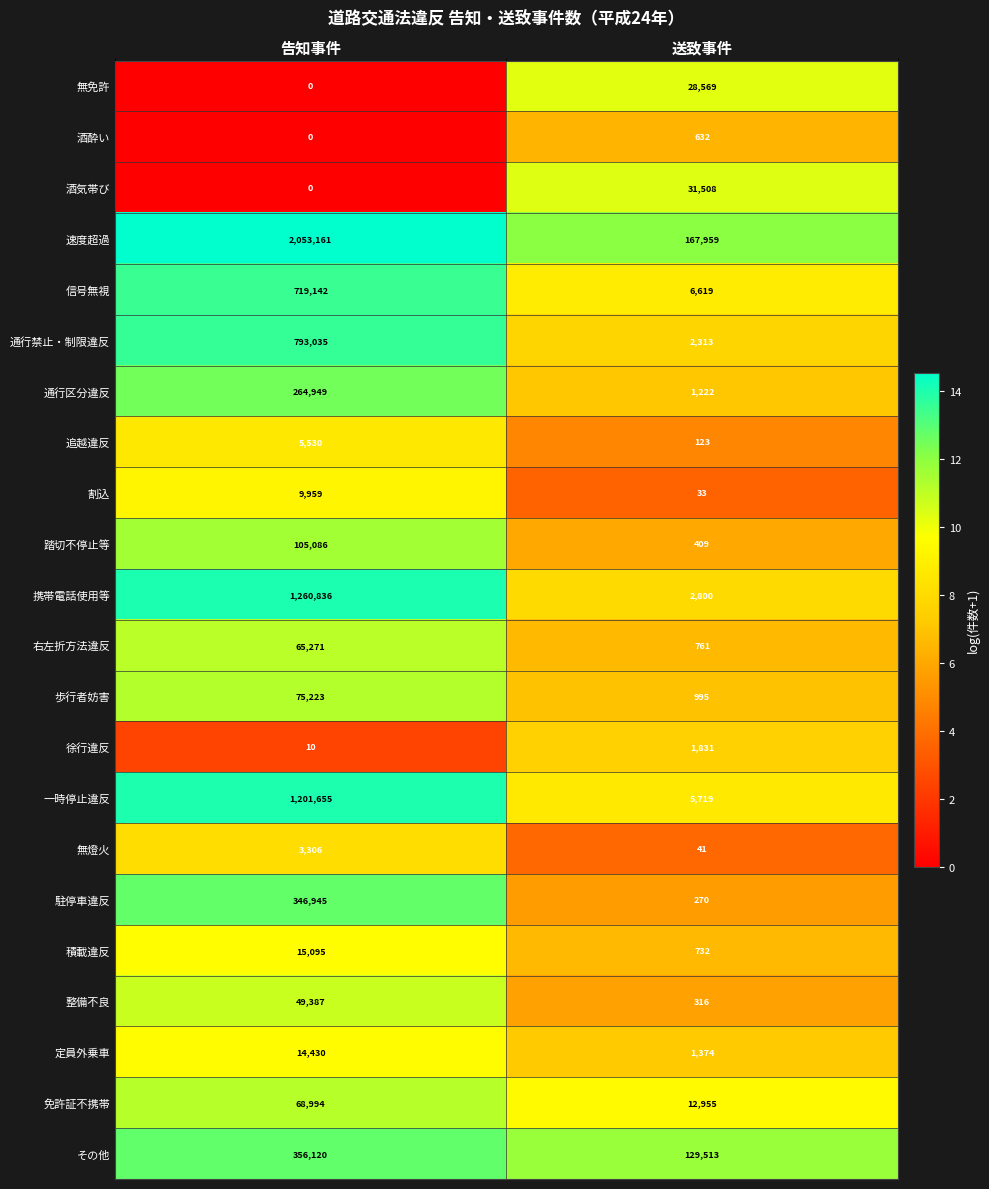

Which series has the largest total across all categories?

速度超過